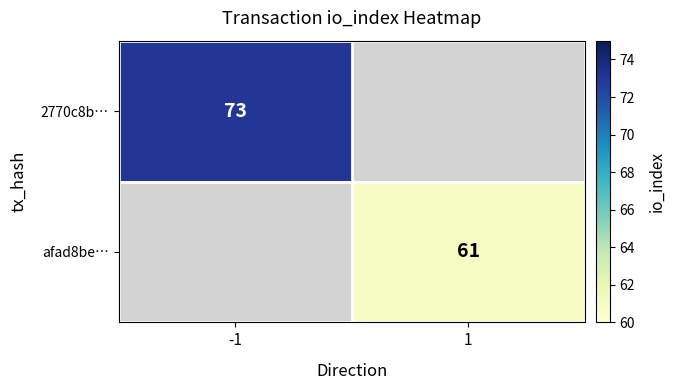

The 2770c8b… series shows 32 at -1. True or false?

False